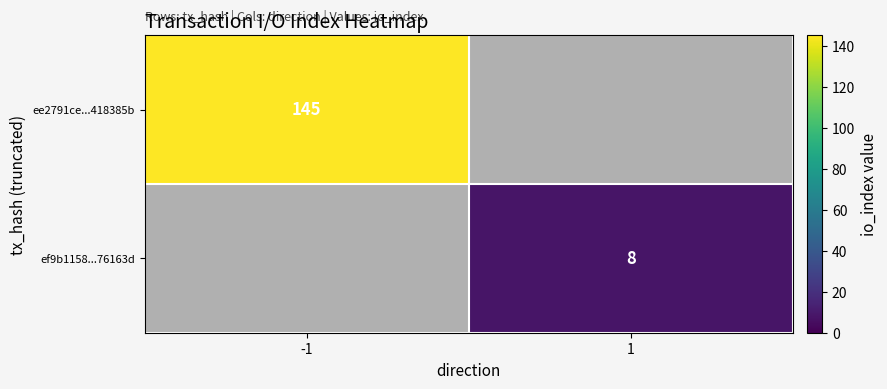

The ef9b1158...76163d series shows 8 at 1. True or false?

True